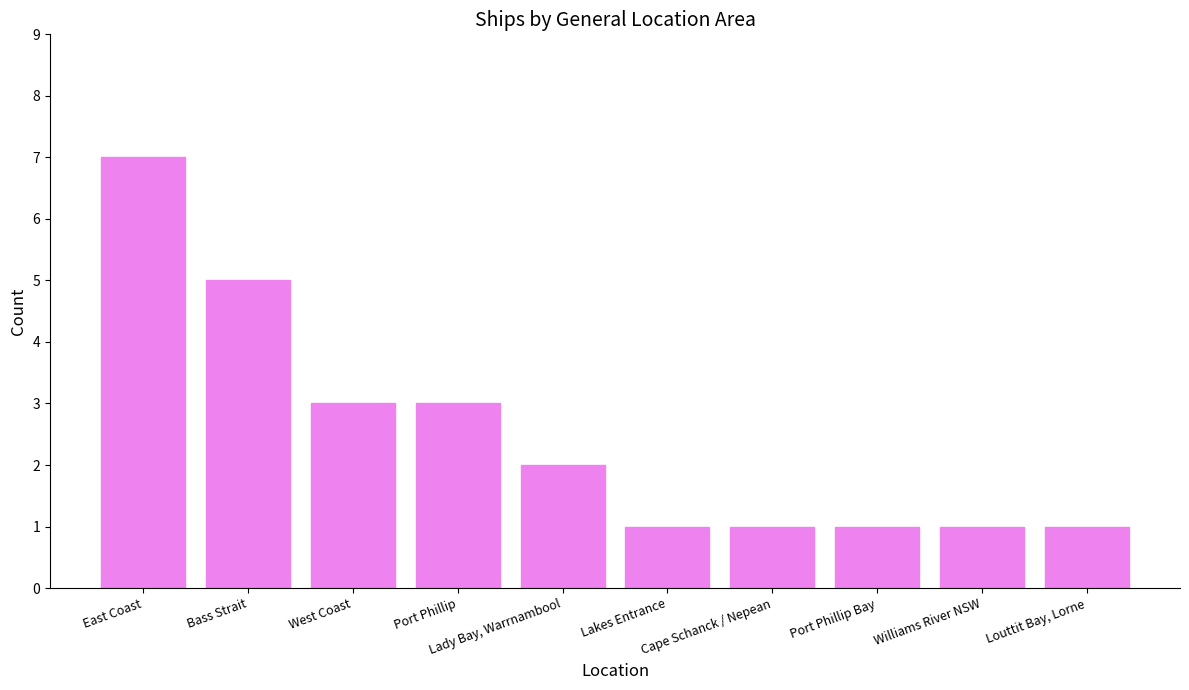

What is the change in value from Lady Bay, Warrnambool to Louttit Bay, Lorne?

-1